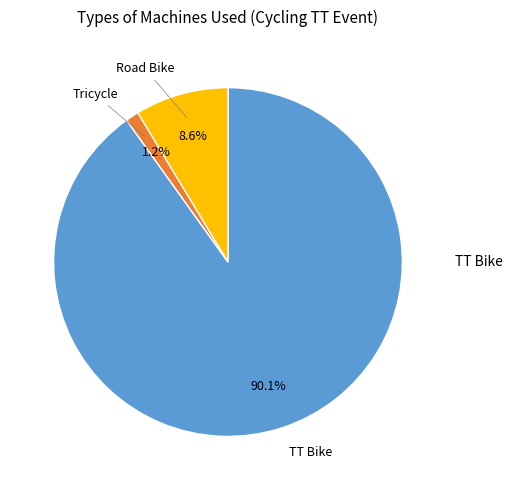

Does any single category account for the majority?

Yes